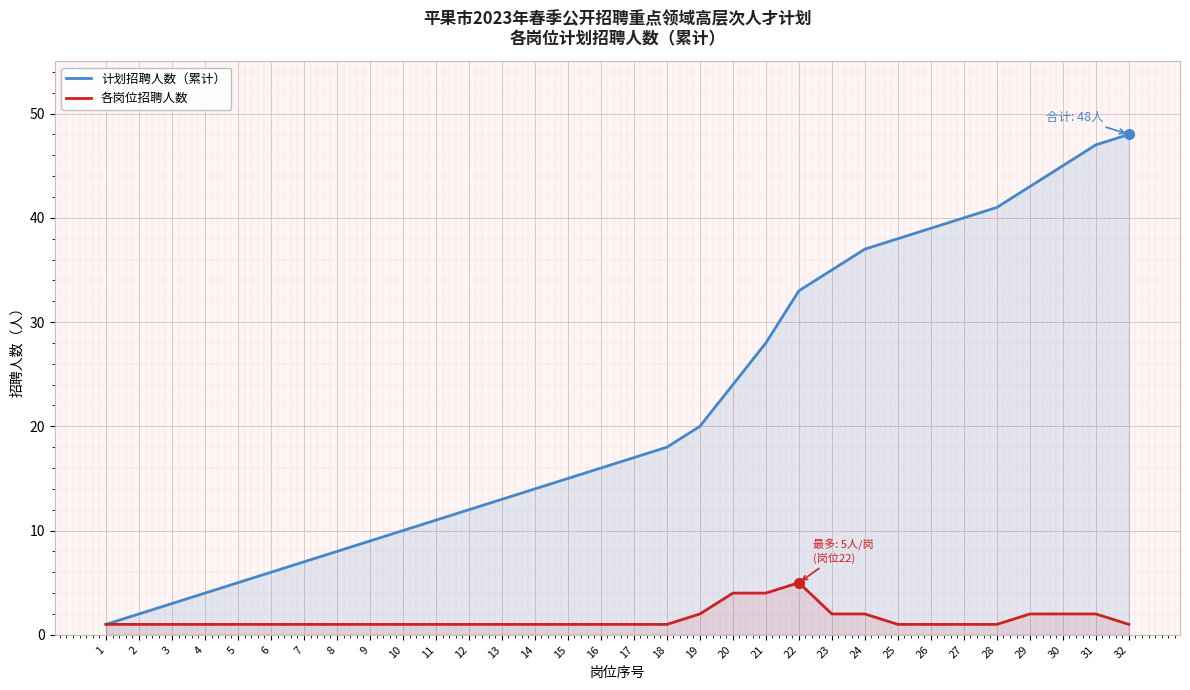

How many lines are shown in the chart?

2